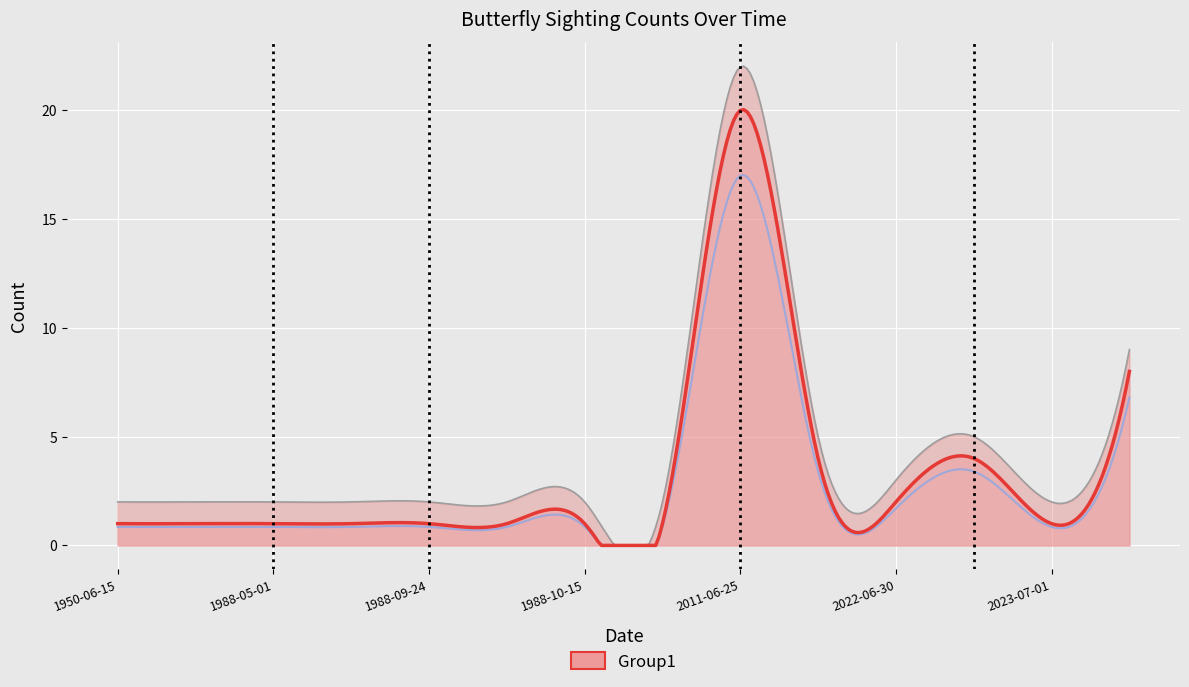

What is the difference between the maximum and second lowest values in the Count_upper series?

20